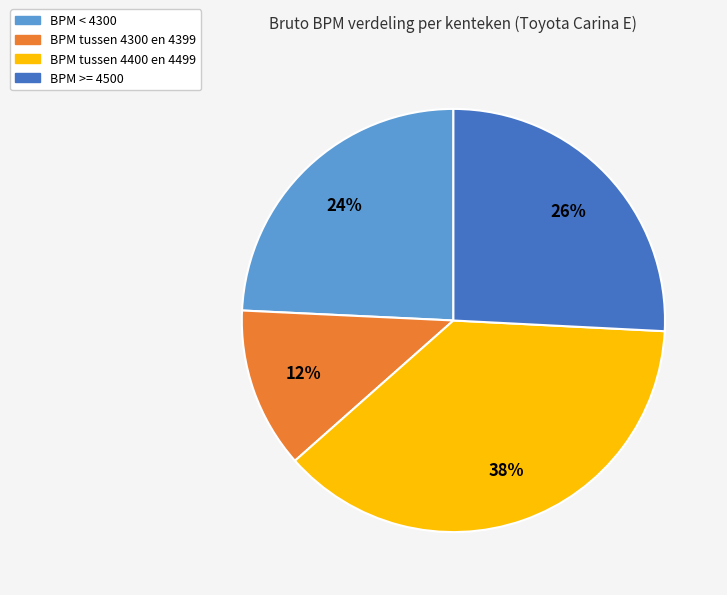

Which has a higher value, BPM < 4300 or BPM tussen 4400 en 4499?

BPM tussen 4400 en 4499